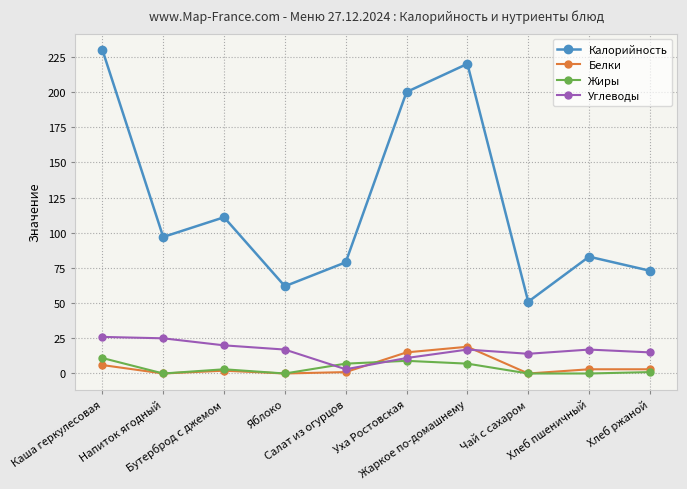

Where does the Жиры series first go above 3?

Каша геркулесовая